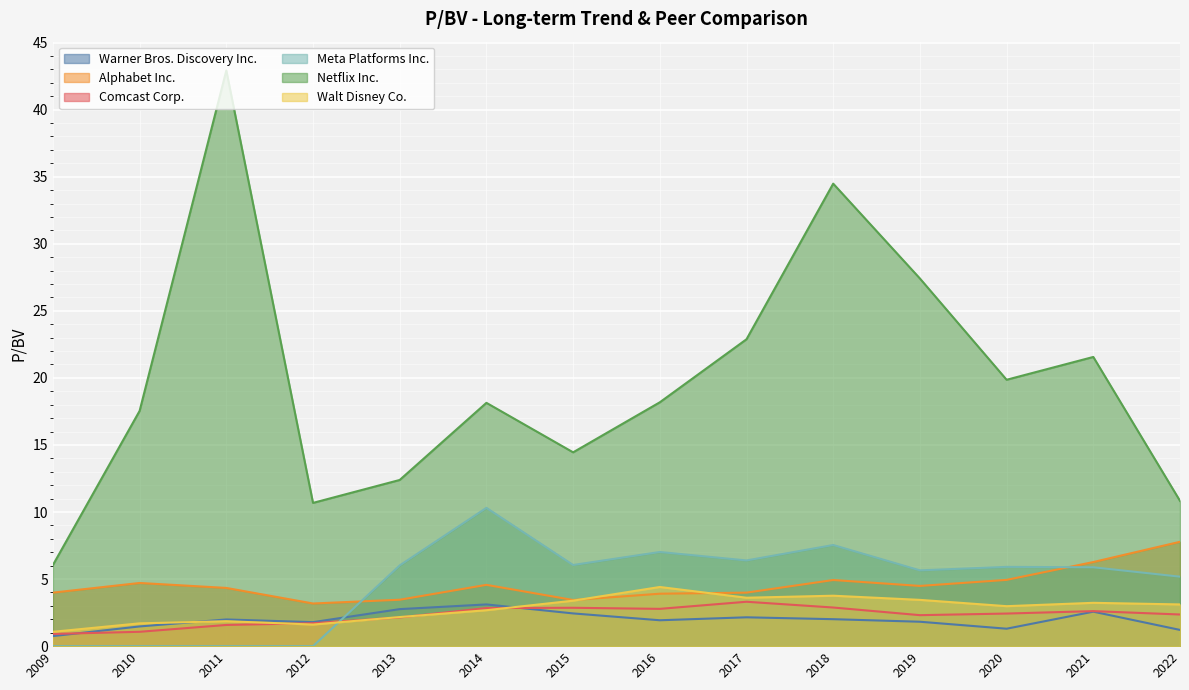

What is the maximum value for Meta Platforms Inc.?

10.3